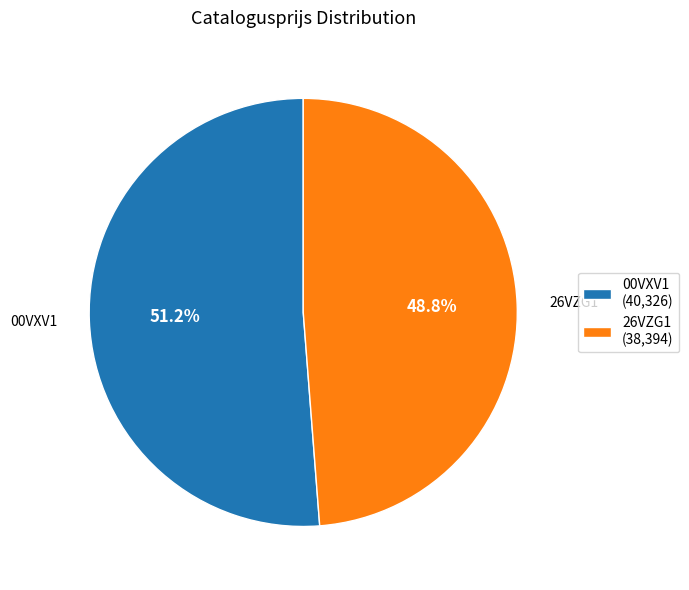

How many slices are in this pie chart?

2